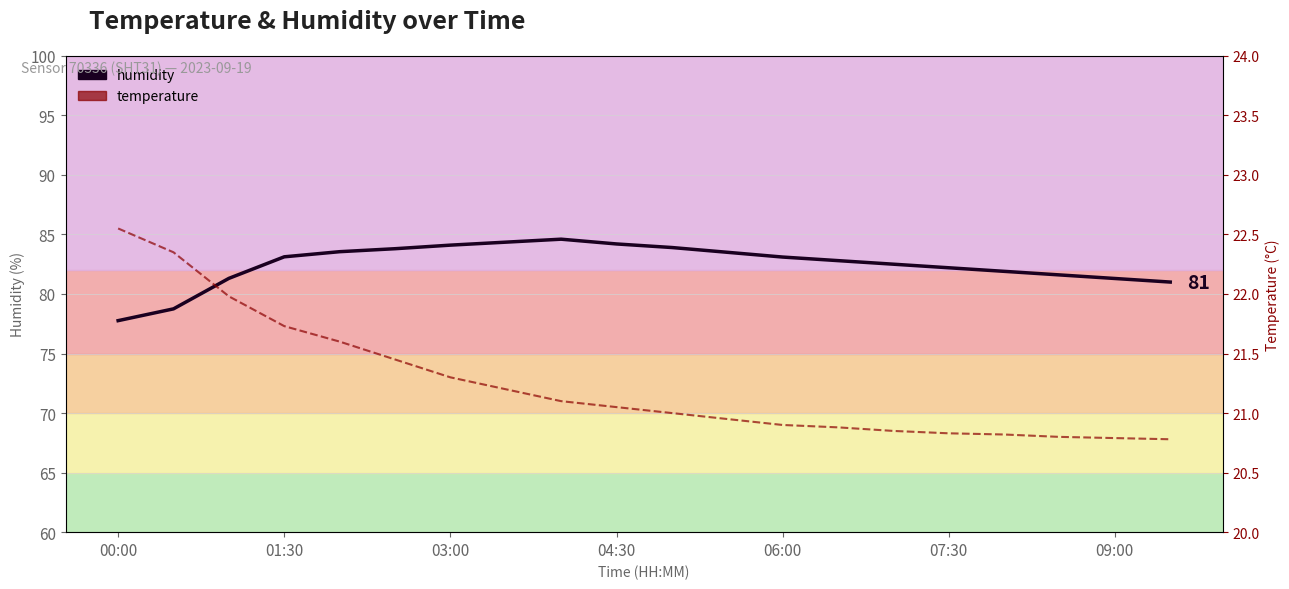

At how many categories does at least one series exceed 71?

20